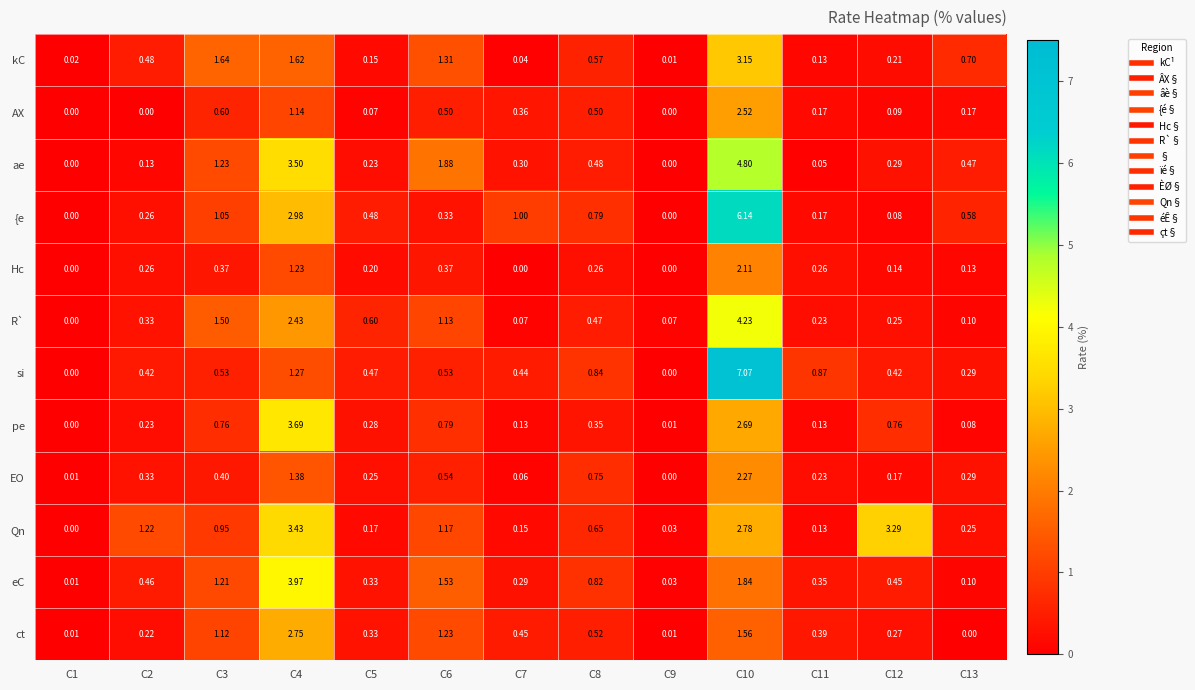

At how many categories does at least one series exceed 2?

3